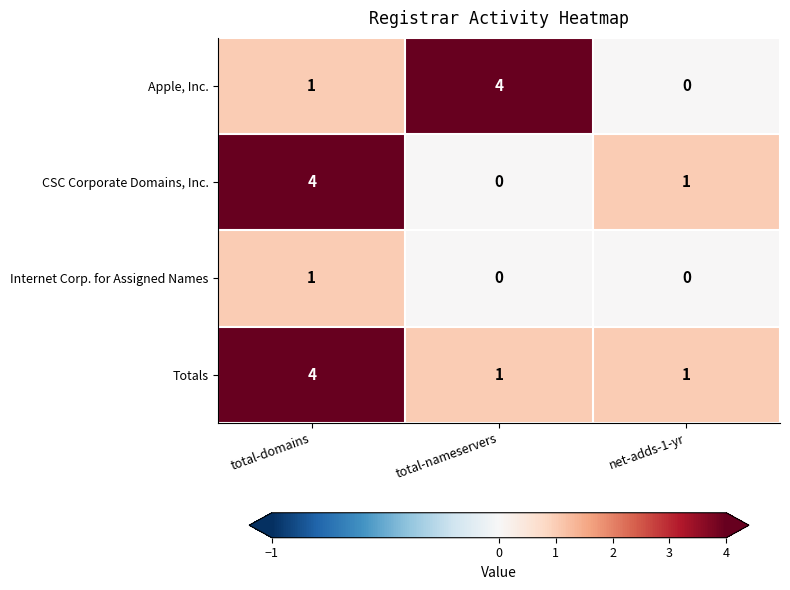

What is the spread (max minus min) of values at total-domains?

3